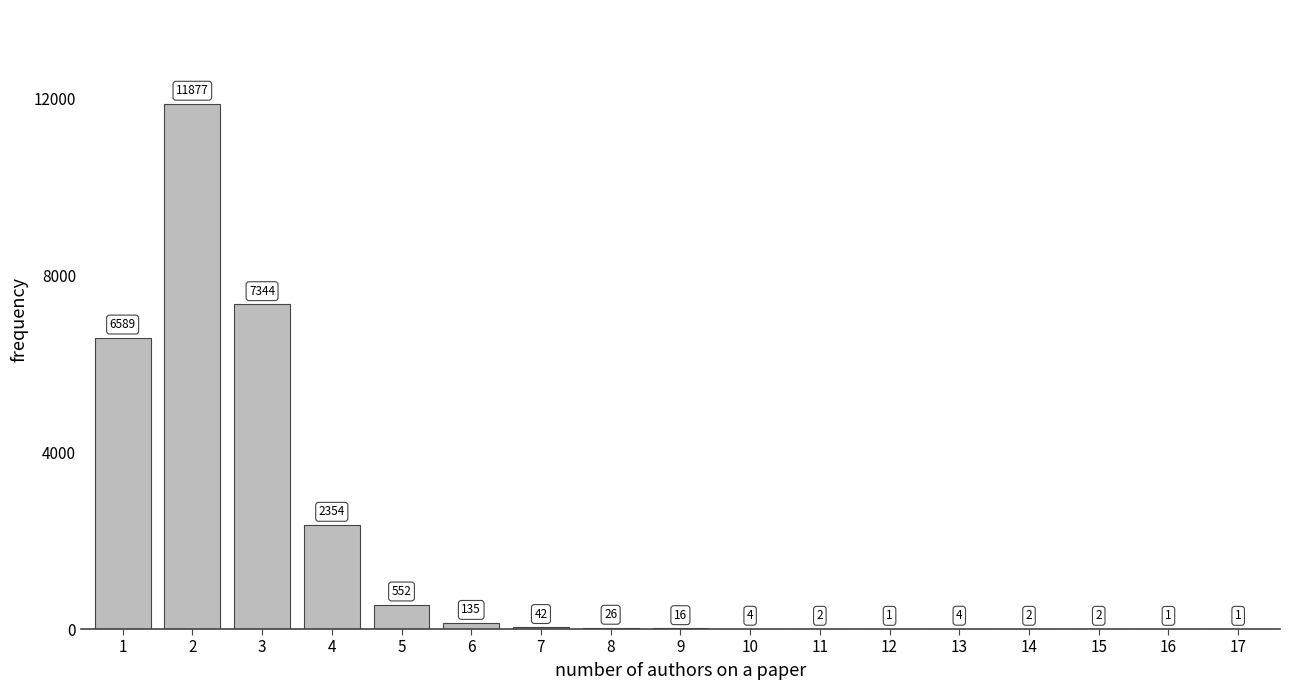

Reading left to right, transcribe all the data shown in this chart.

1=6589	2=11877	3=7344	4=2354	5=552	6=135	7=42	8=26	9=16	10=4	11=2	12=1	13=4	14=2	15=2	16=1	17=1